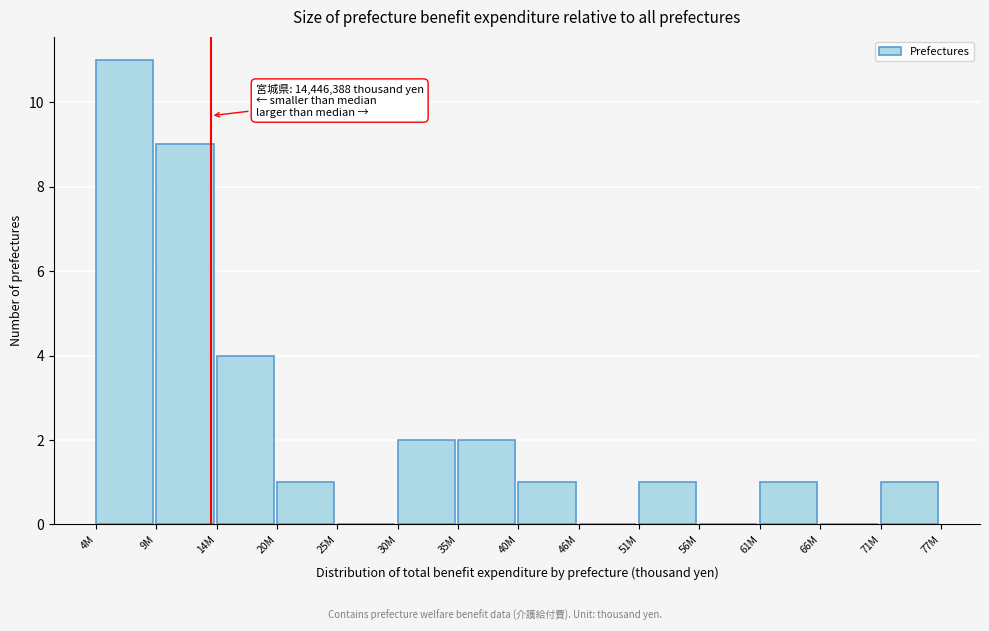

Reading right to left, transcribe all the data shown in this chart.

71M=1	66M=0	61M=1	56M=0	51M=1	46M=0	40M=1	35M=2	30M=2	25M=0	20M=1	14M=4	9M=9	4M=11